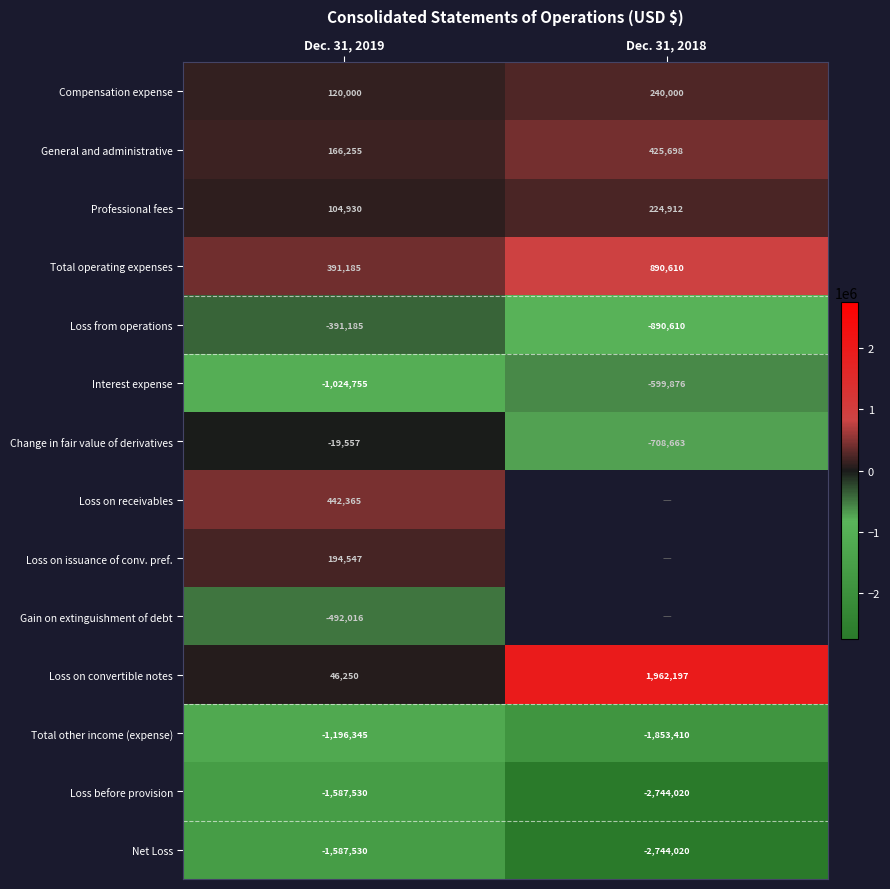

The value of Compensation expense at Dec. 31, 2019 is 54488. True or false?

False